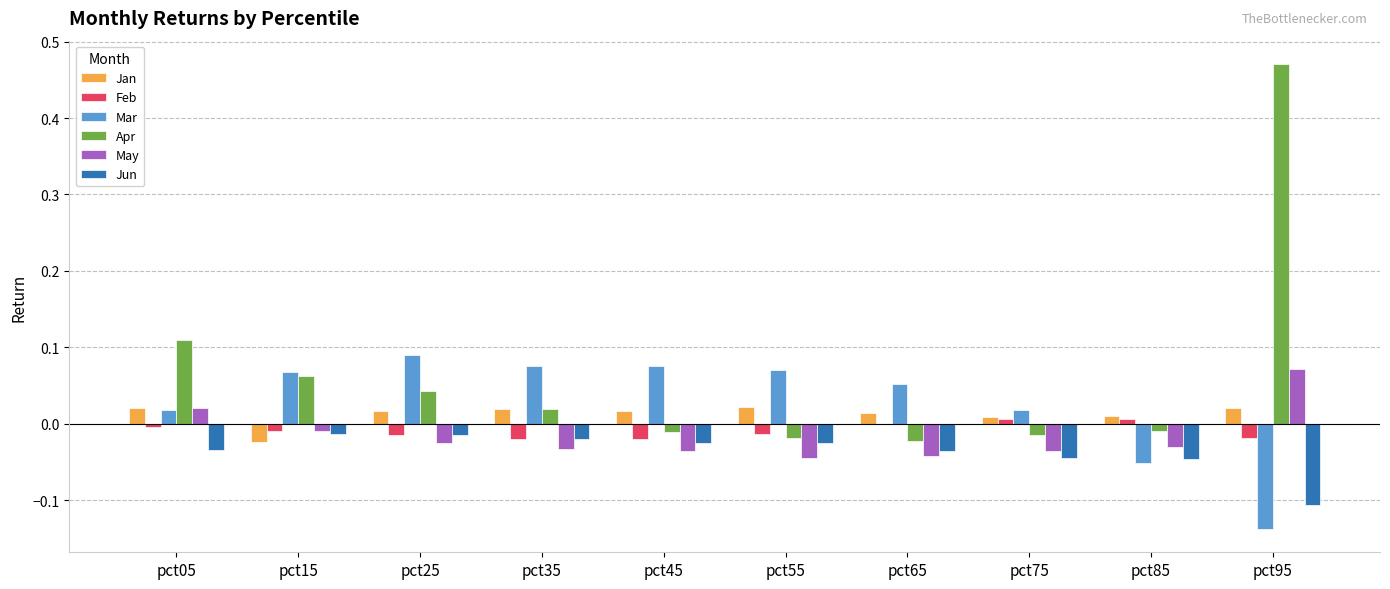

Count the number of categories in the chart.

10